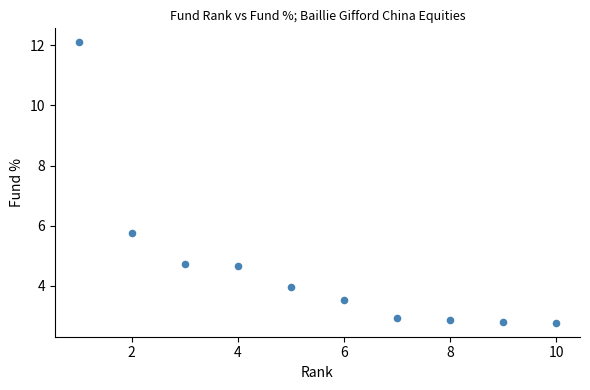

What is the range of X values (max minus min)?

9.0